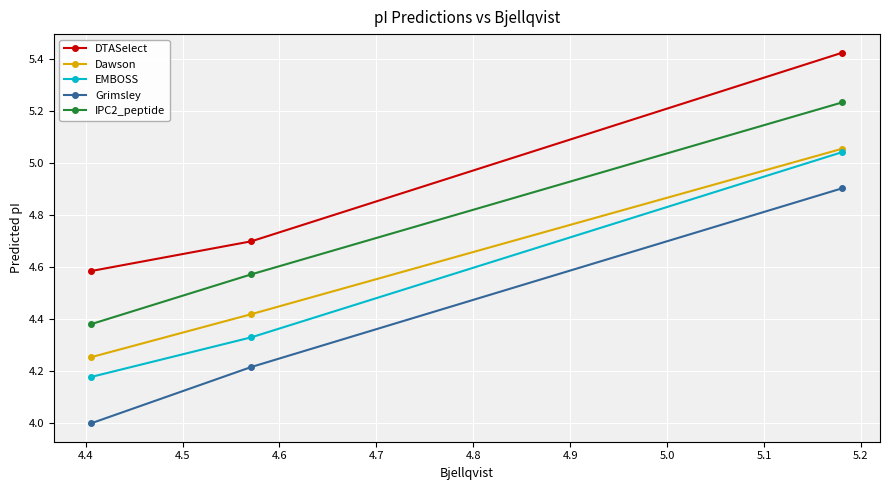

What is the highest value of the Dawson series?

5.1